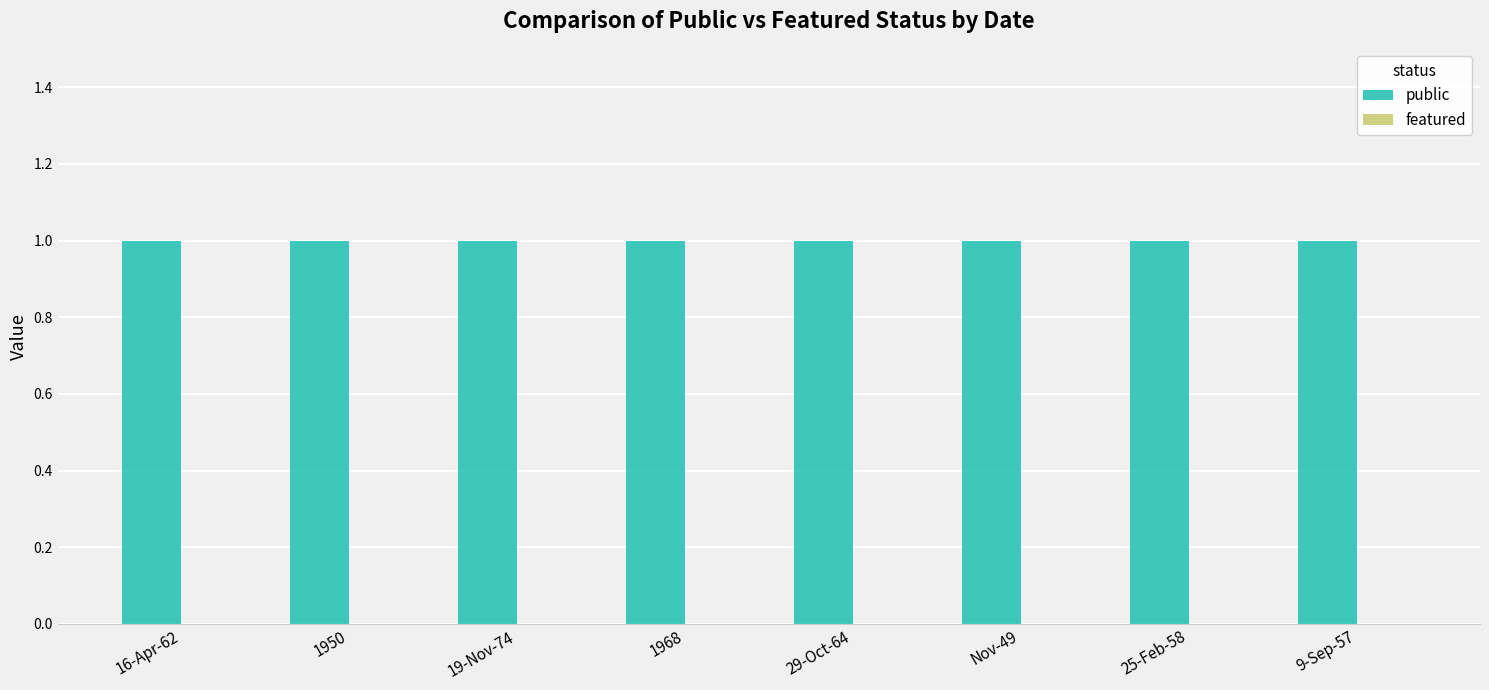

How many groups of bars are there?

8